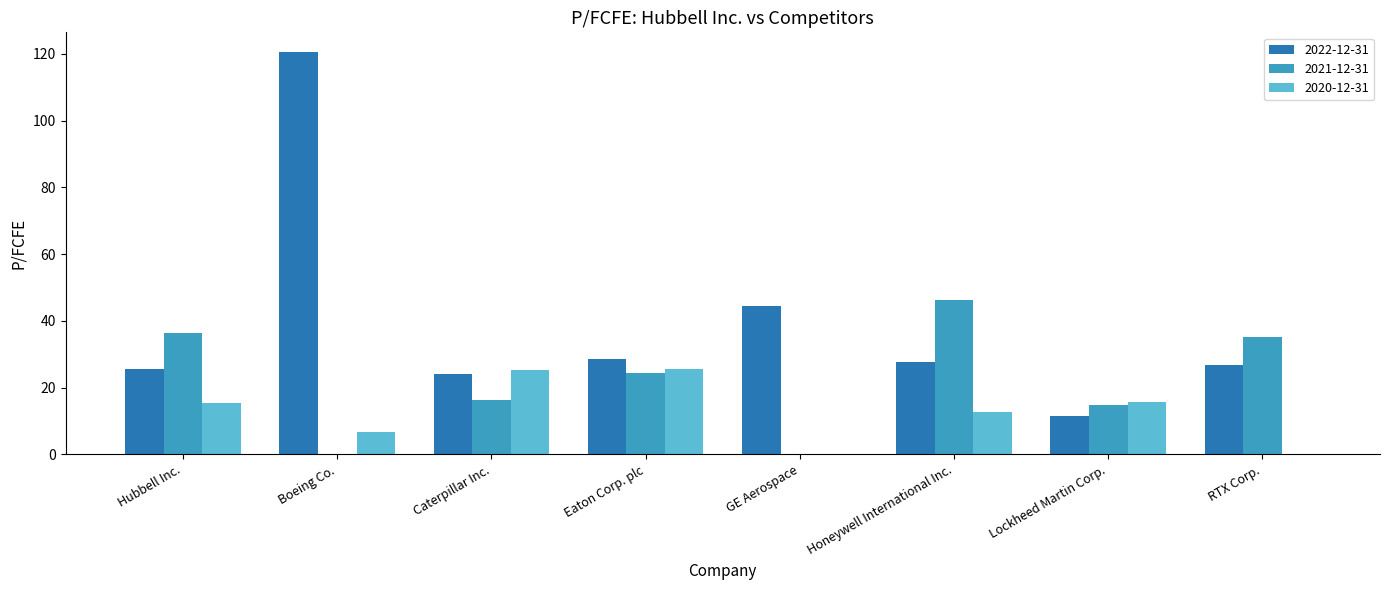

Which series changed the most between Eaton Corp. plc and RTX Corp.?

2020-12-31